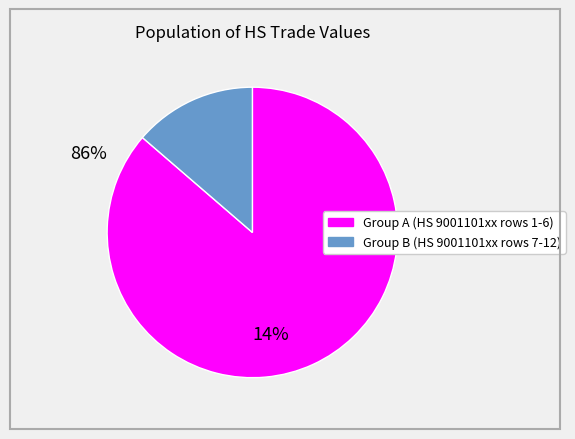

Is there a majority slice in this chart?

Yes